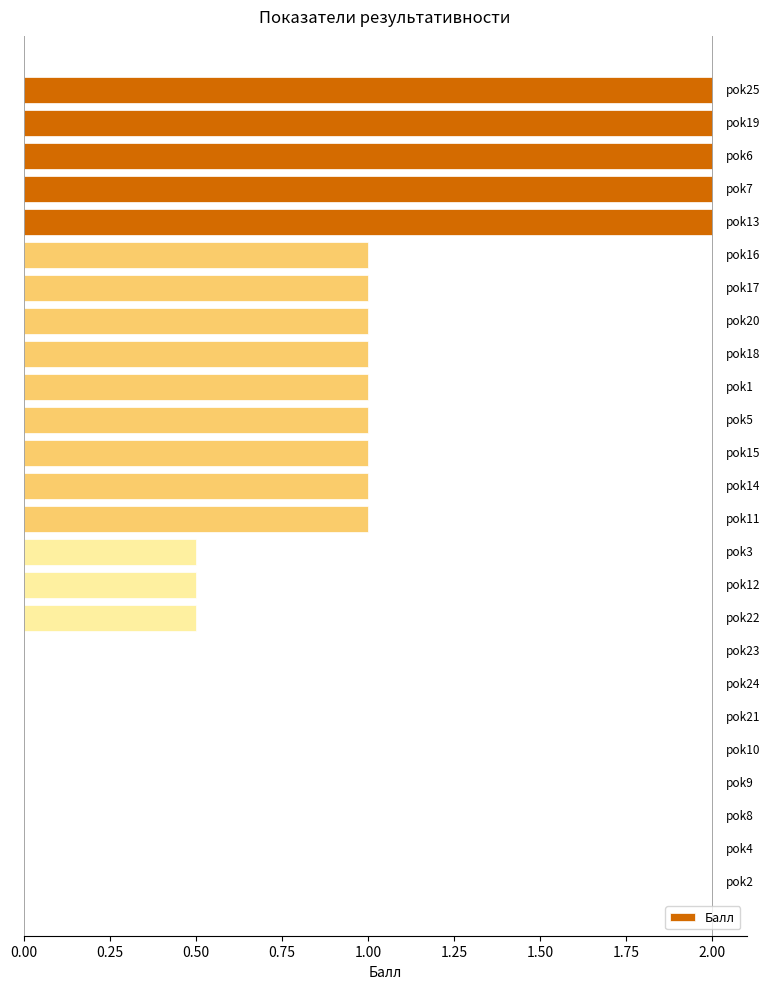

What is the maximum value shown in the chart?

2.0